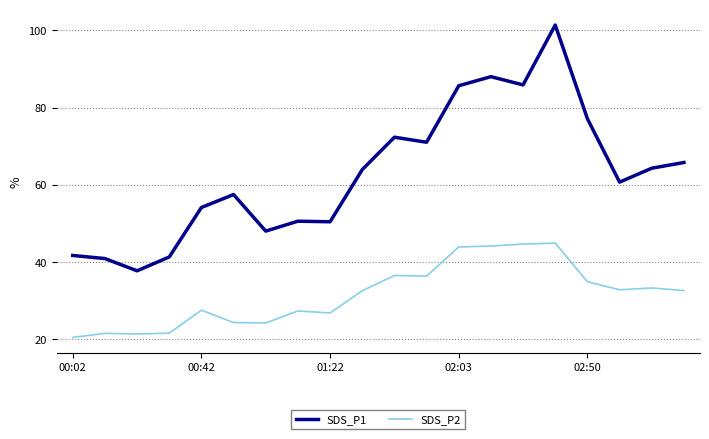

What is the difference between the second highest and second lowest values in the SDS_P1 series?

47.1